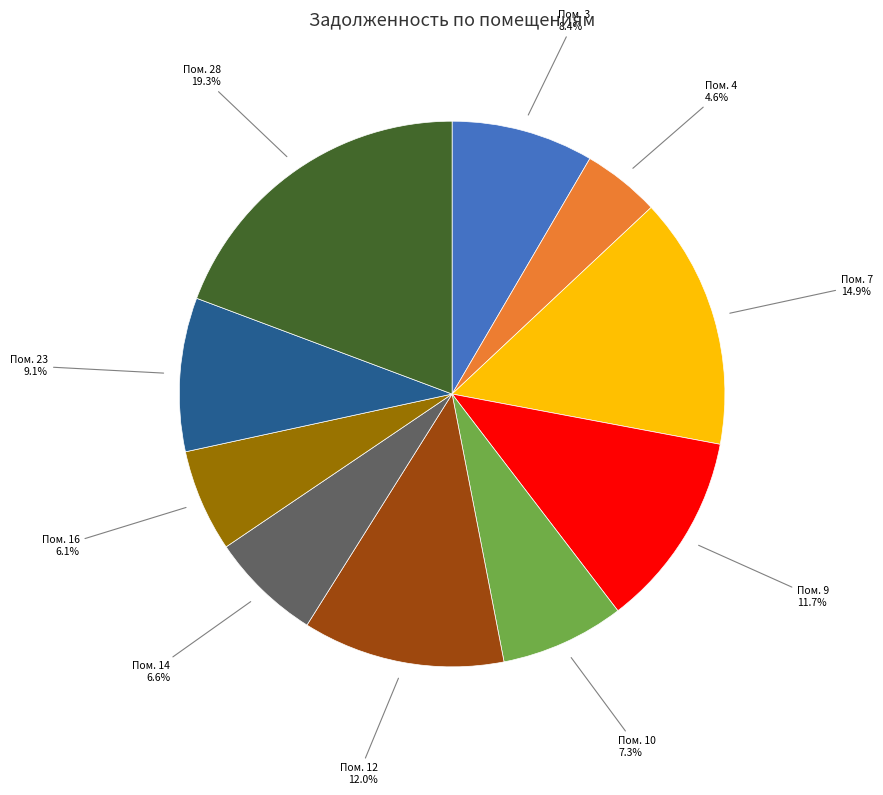

Does any single category account for the majority?

No